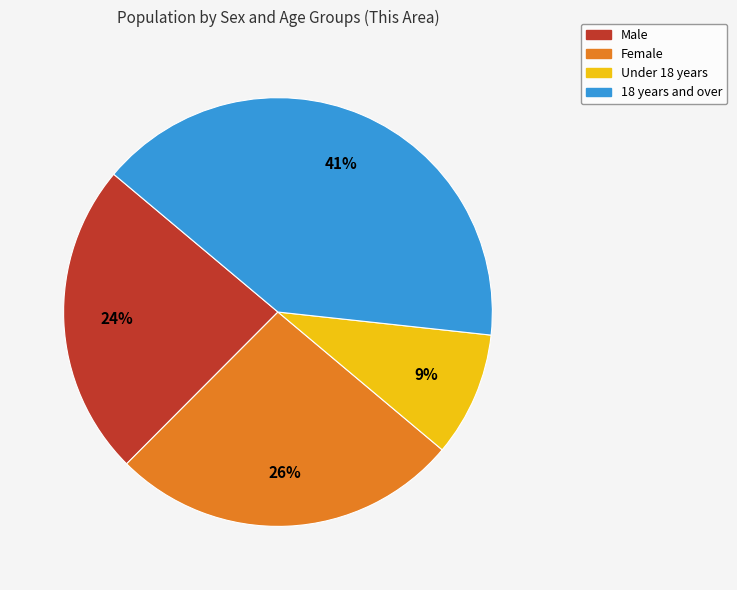

To the nearest percent, what is the average slice percentage?

25%